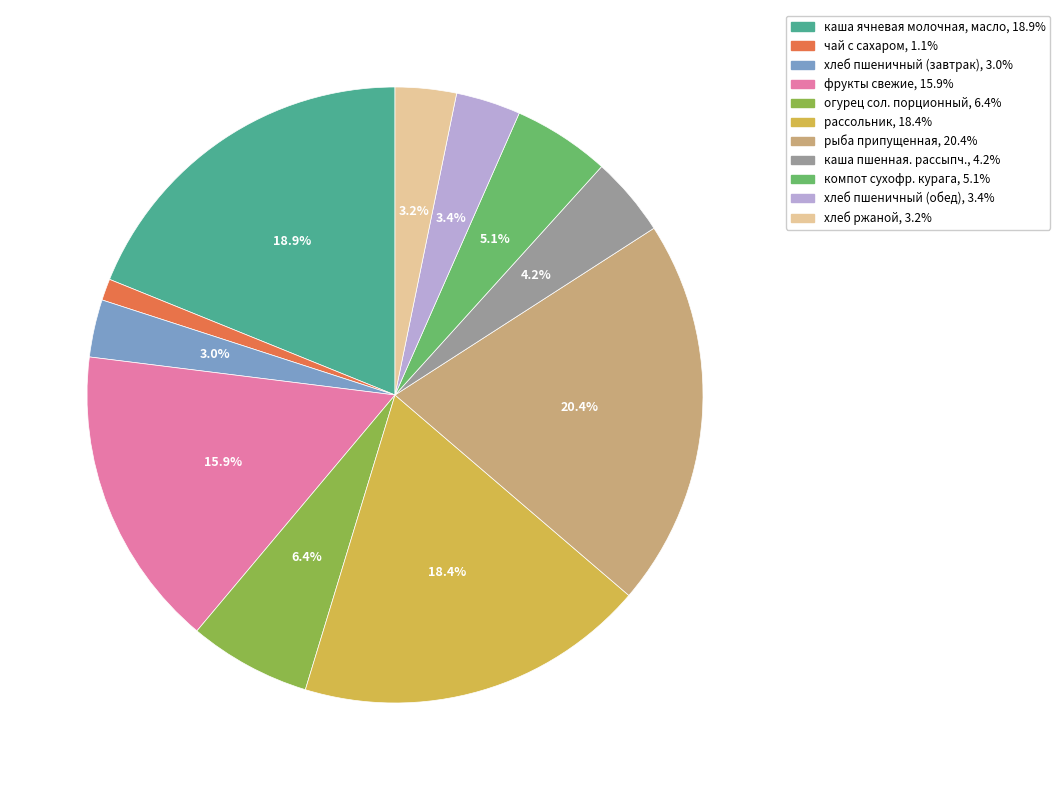

Does any single category account for the majority?

No